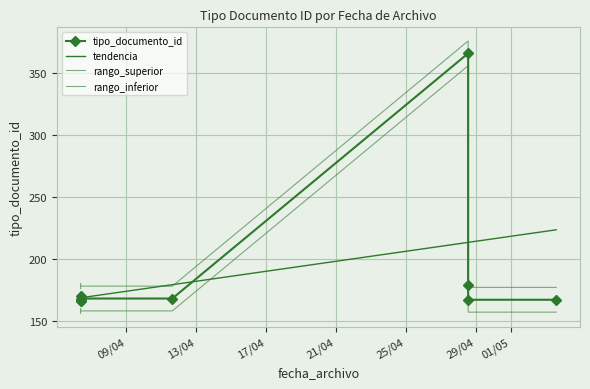

What is the label of the 5th point from the right?

2022-04-11 15:11:40